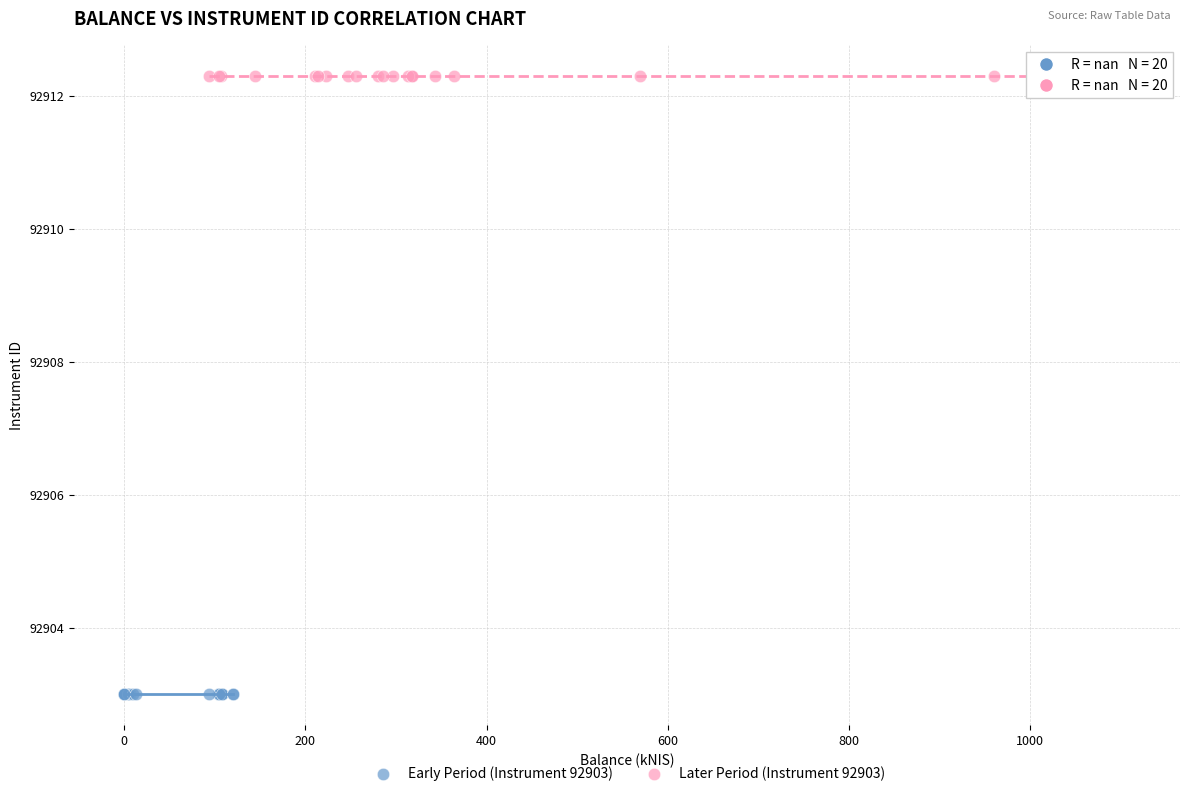

What are all the series names shown in the legend?

Early Period (Instrument 92903), Later Period (Instrument 92903)